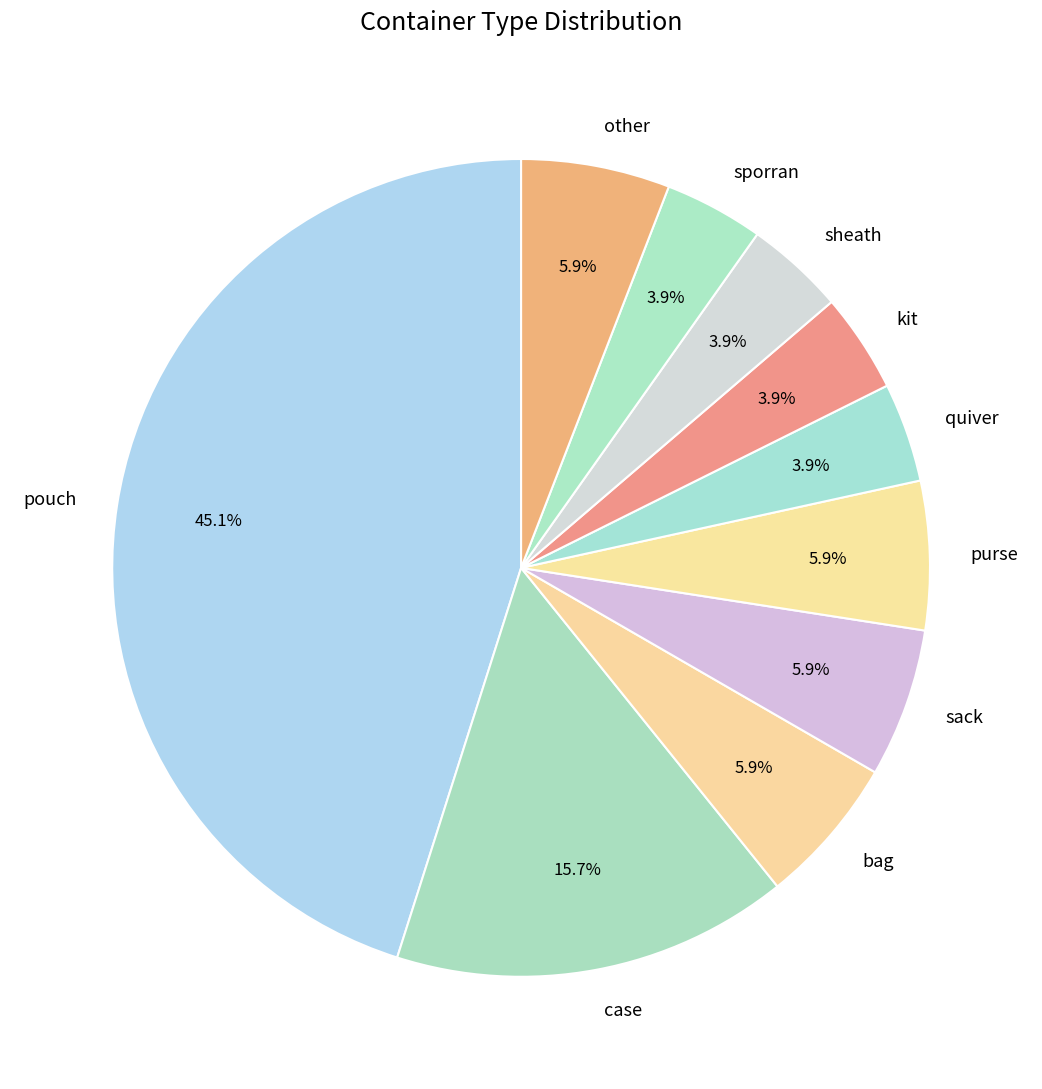

What percentage is the case slice, to the nearest percent?

16%